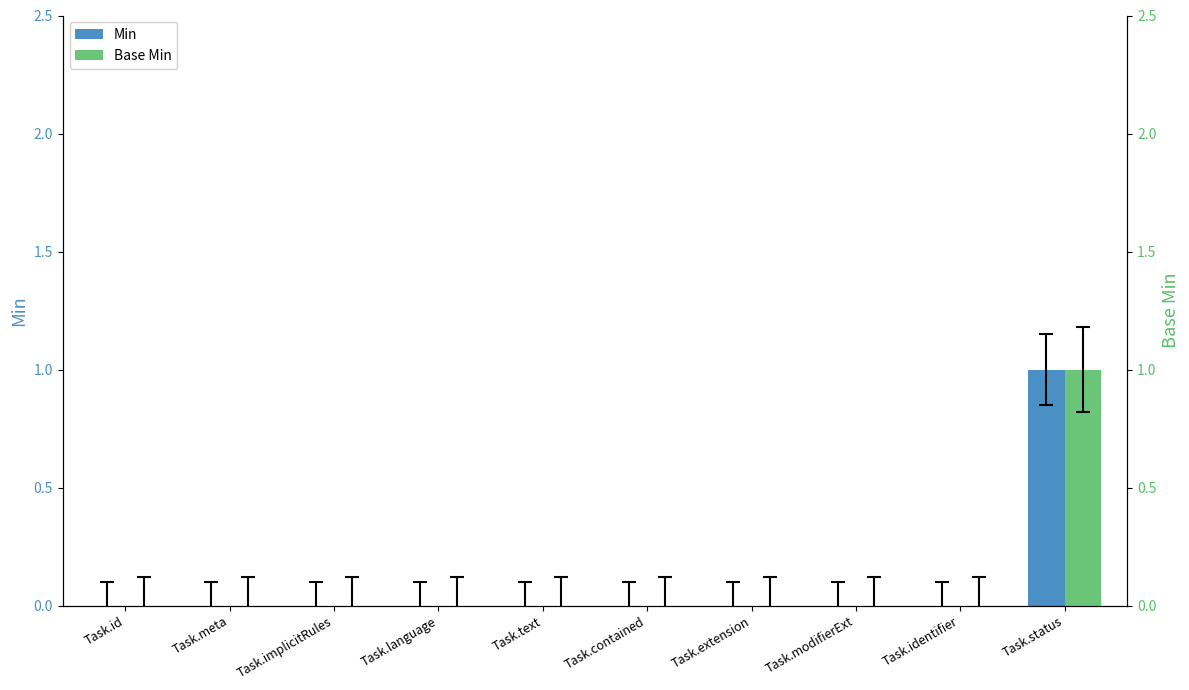

Rank the series at Task.modifierExt from highest to lowest value.

Min, Base Min